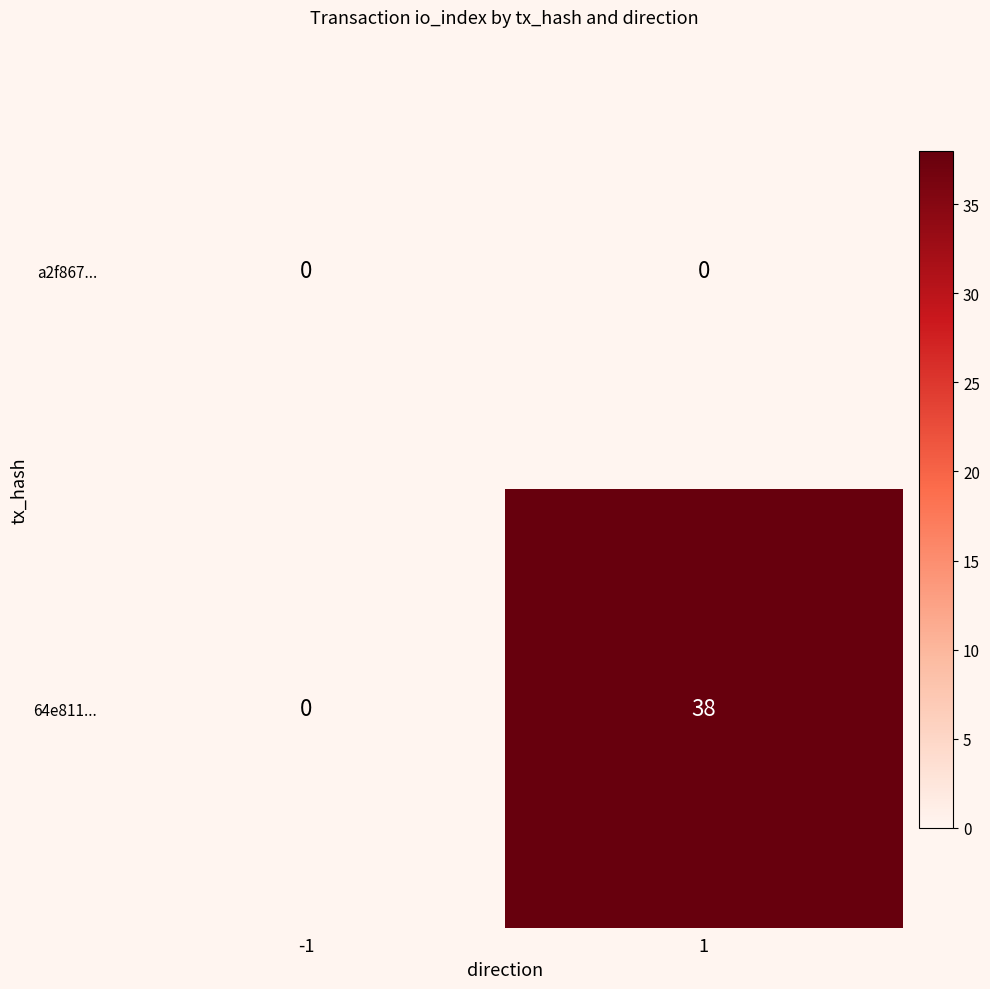

Which series has the largest total across all categories?

64e811...